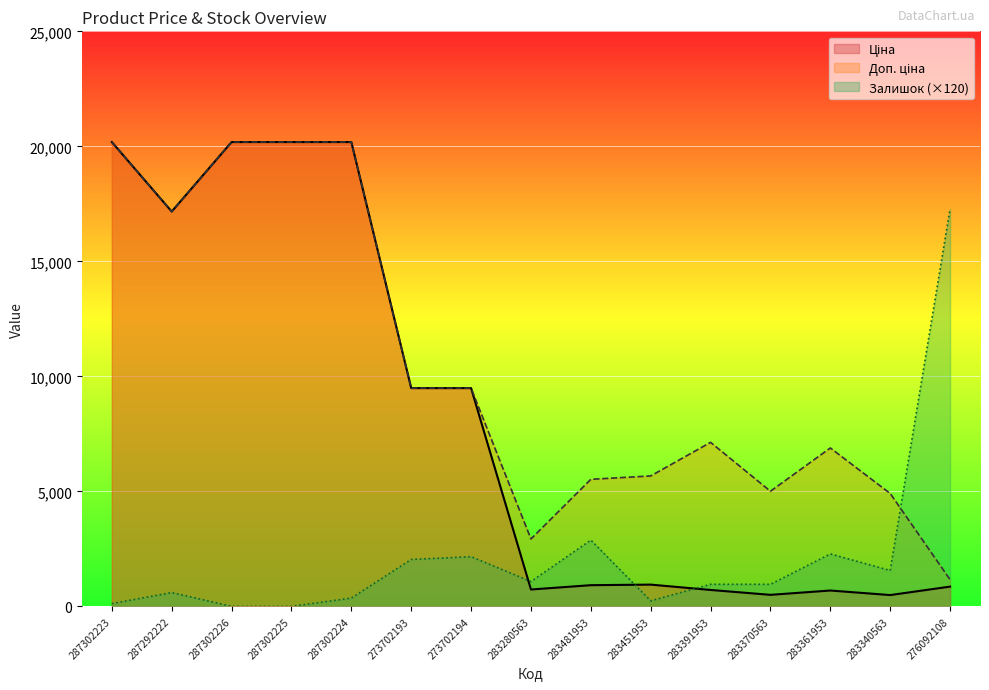

Where is the first local minimum for Доп. ціна?

287292222